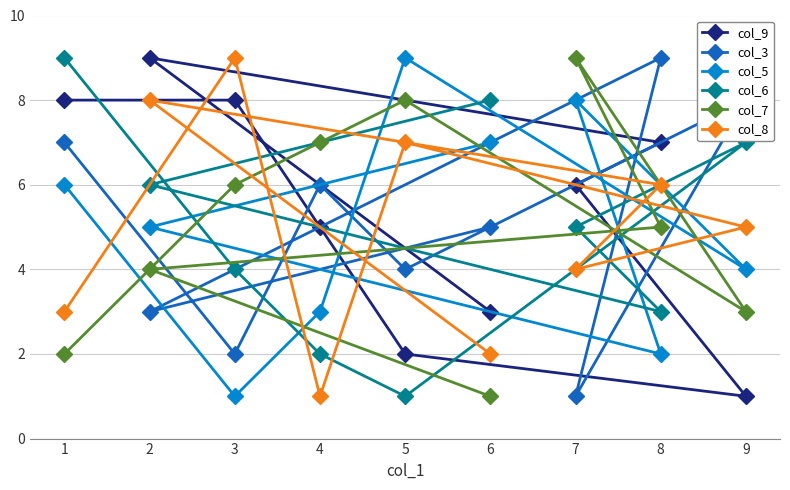

Reading right to left, transcribe all the data shown in this chart.

col_9: 9=1	8=7	7=6	6=3	5=2	4=5	3=8	2=9	1=8
col_3: 9=8	8=9	7=1	6=5	5=4	4=6	3=2	2=3	1=7
col_5: 9=4	8=2	7=8	6=7	5=9	4=3	3=1	2=5	1=6
col_6: 9=7	8=3	7=5	6=8	5=1	4=2	3=4	2=6	1=9
col_7: 9=3	8=5	7=9	6=1	5=8	4=7	3=6	2=4	1=2
col_8: 9=5	8=6	7=4	6=2	5=7	4=1	3=9	2=8	1=3